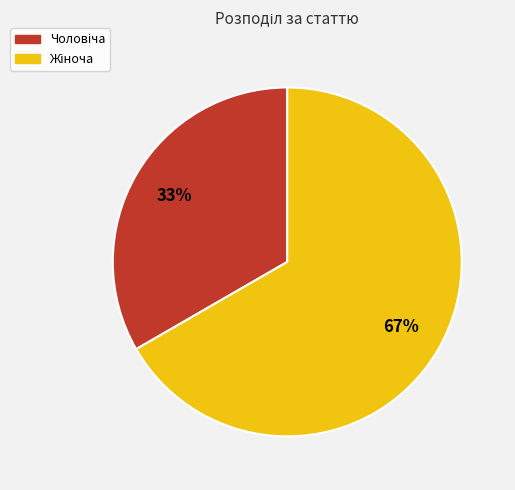

Is there any slice that represents more than half of the pie?

Yes